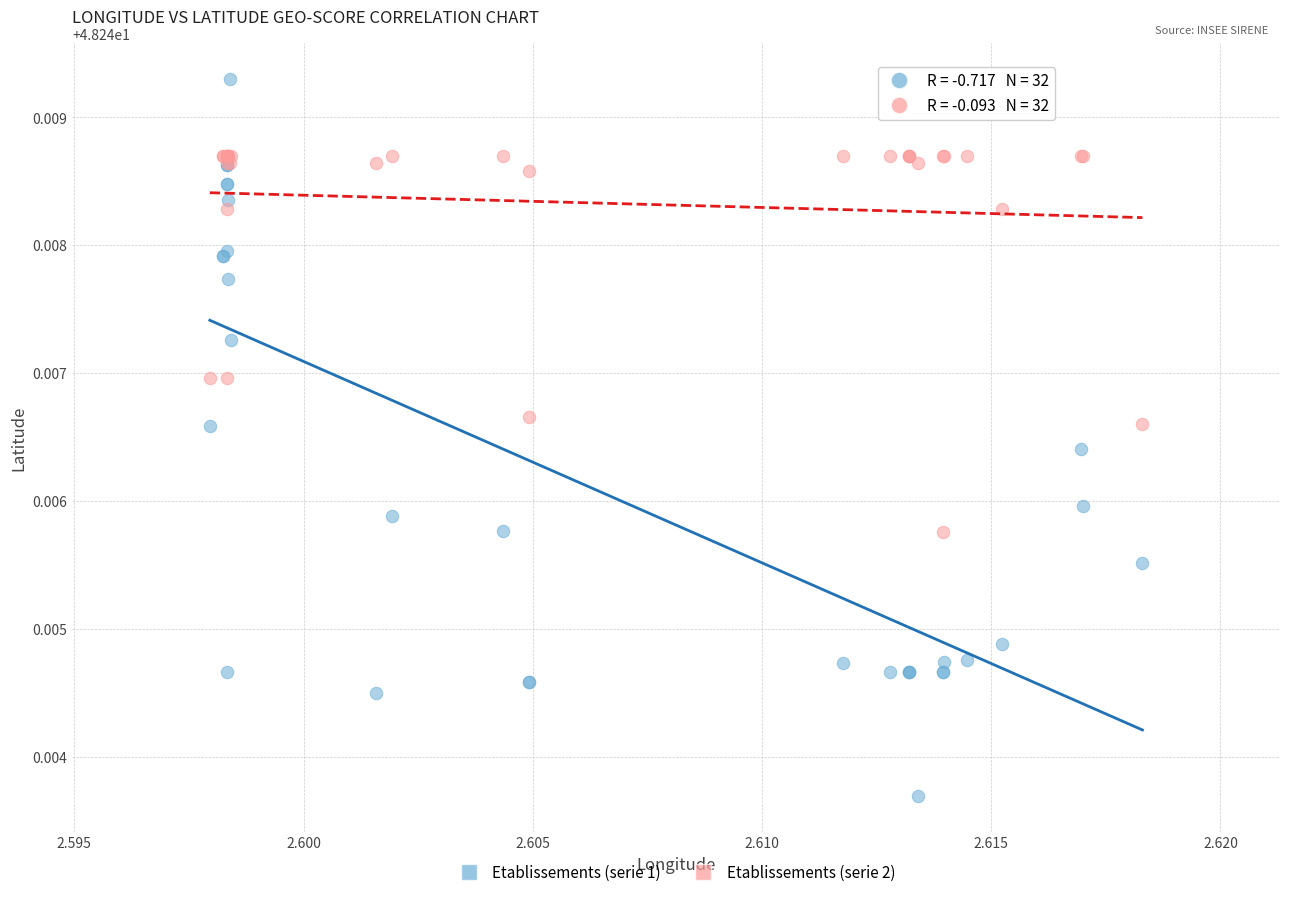

Which series contains the highest Y value?

Etablissements (serie 1)